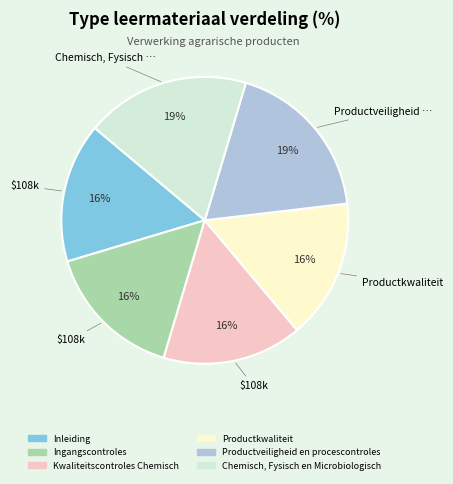

Does any single category account for the majority?

No